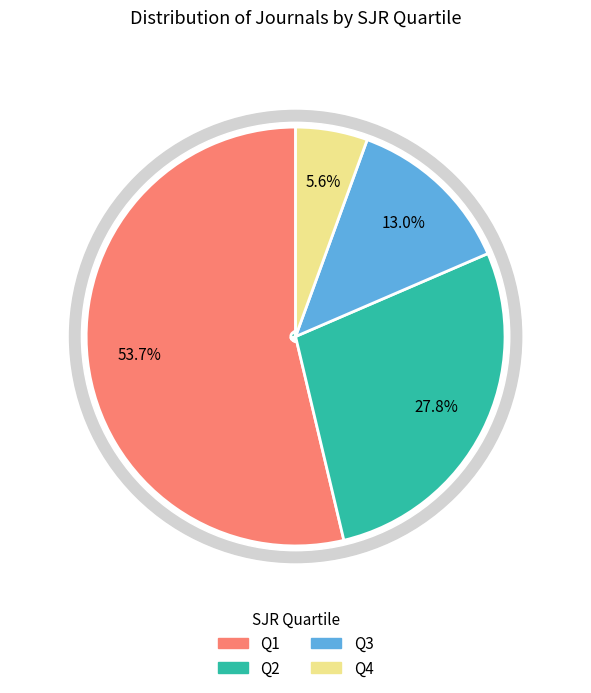

To the nearest percent, what percentage of the pie is Q3?

13%